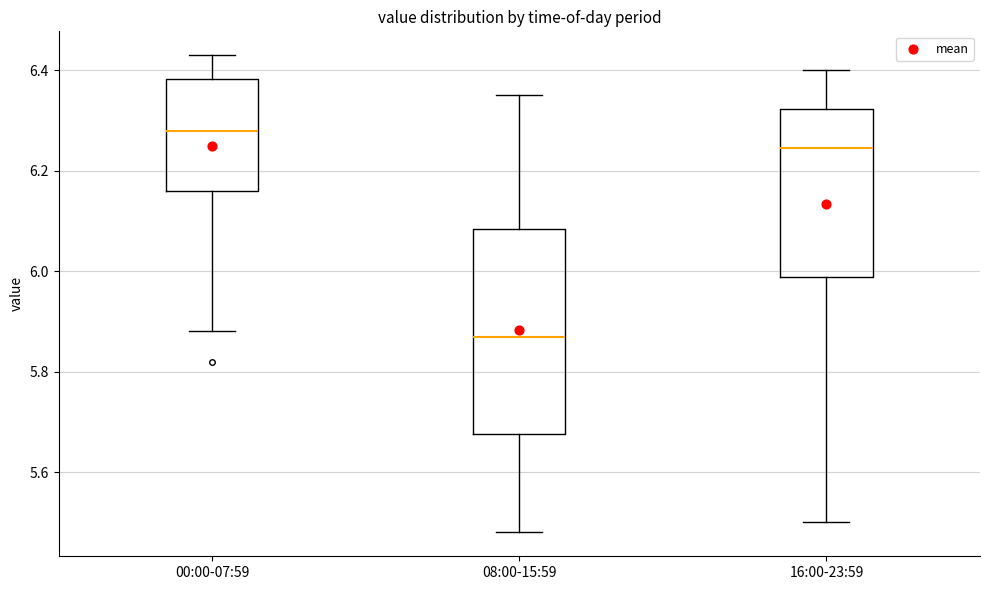

Reading left to right, read every box against the y-axis: the position of its median line, the range the box covers, and the ends of its whiskers. The values are not printed on the chart, so give them approximately, as read against the axis.

00:00-07:59: median 6.28, box 6.16 to 6.38, whiskers 5.88 to 6.44
08:00-15:59: median 5.88, box 5.68 to 6.08, whiskers 5.48 to 6.36
16:00-23:59: median 6.24, box 5.98 to 6.32, whiskers 5.50 to 6.40